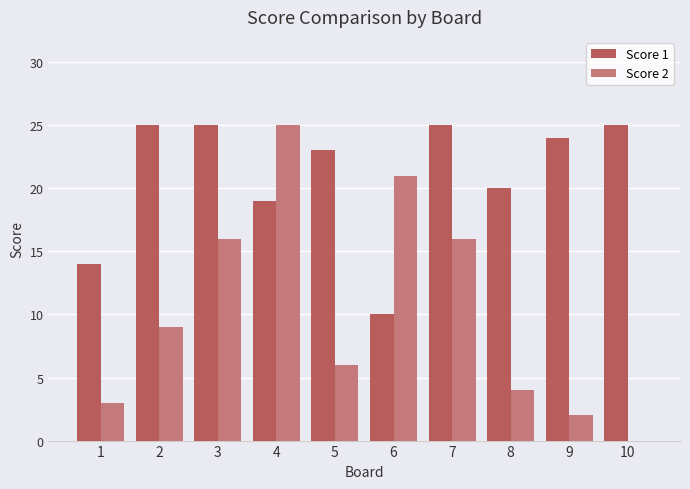

True or false: Score 2 has a value of 9 at 6.

False